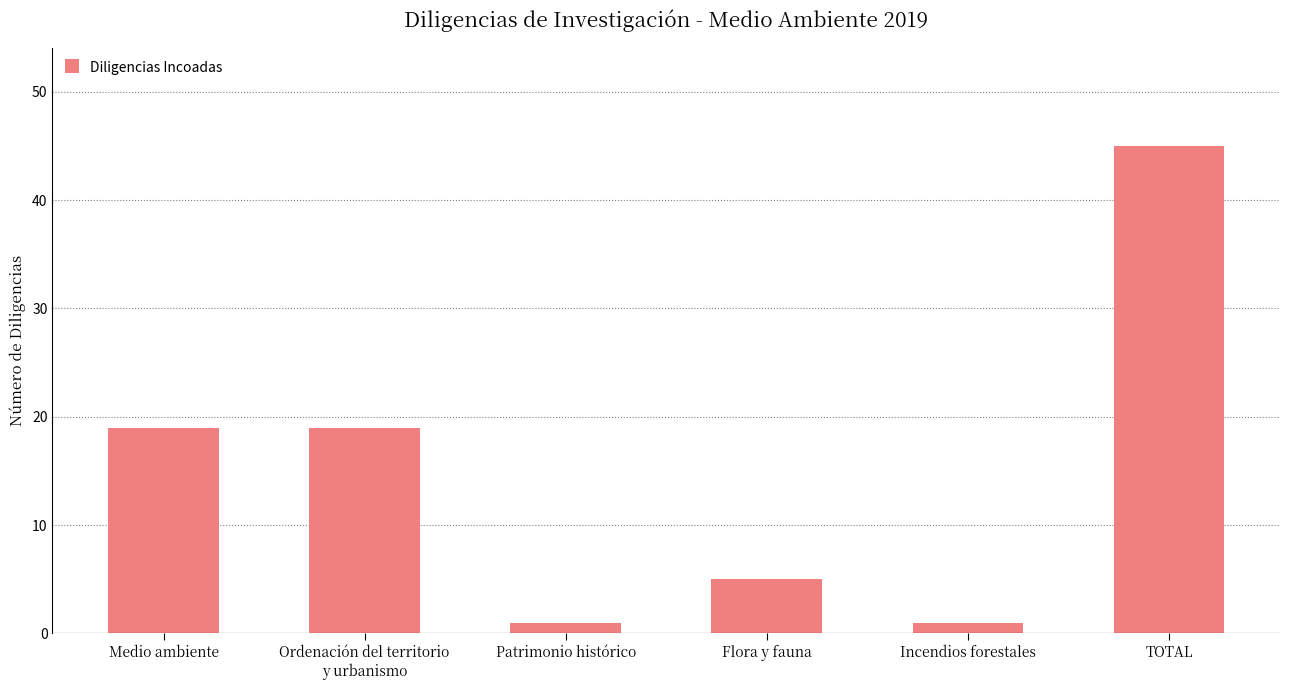

What is the label of the 4th bar from the left?

Flora y fauna